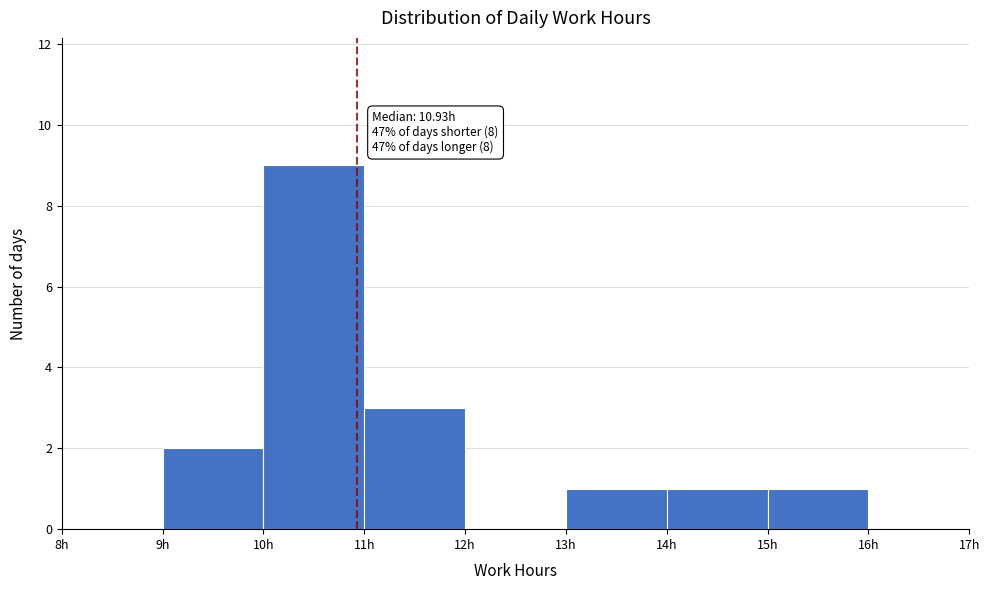

Which range on the x-axis has the tallest bar?

10 to 11